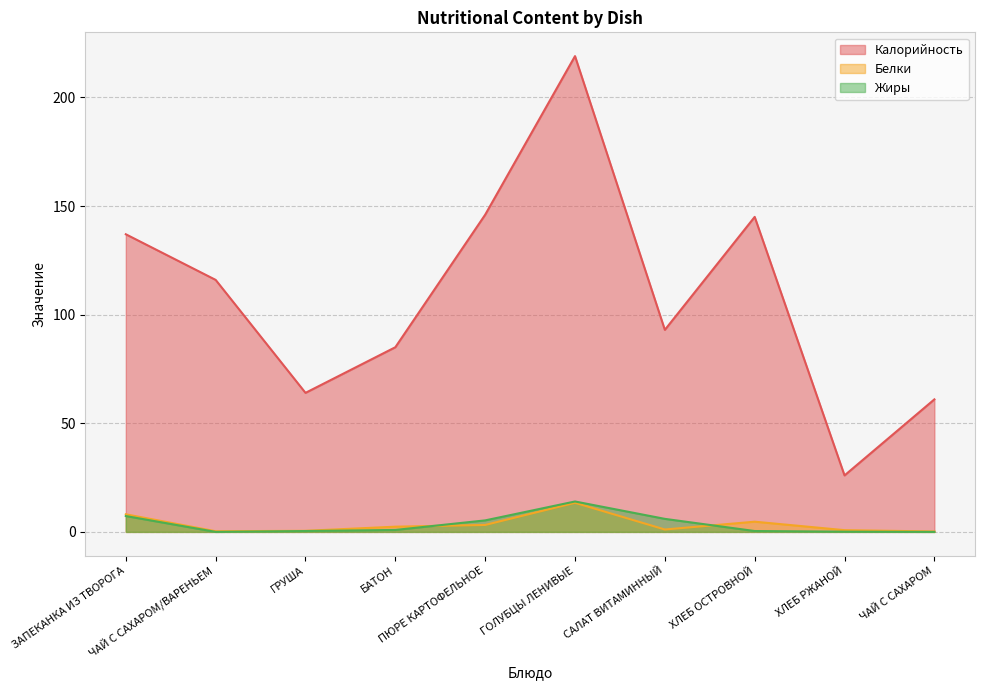

What is the difference between the Белки values at ХЛЕБ ОСТРОВНОЙ and ПЮРЕ КАРТОФЕЛЬНОЕ?

1.5